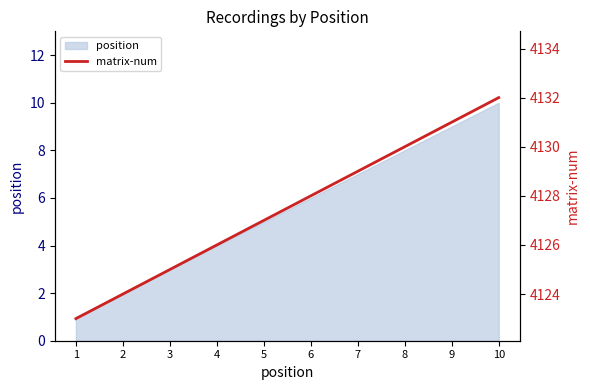

The chart shows a value of 4126 at 4. True or false?

True